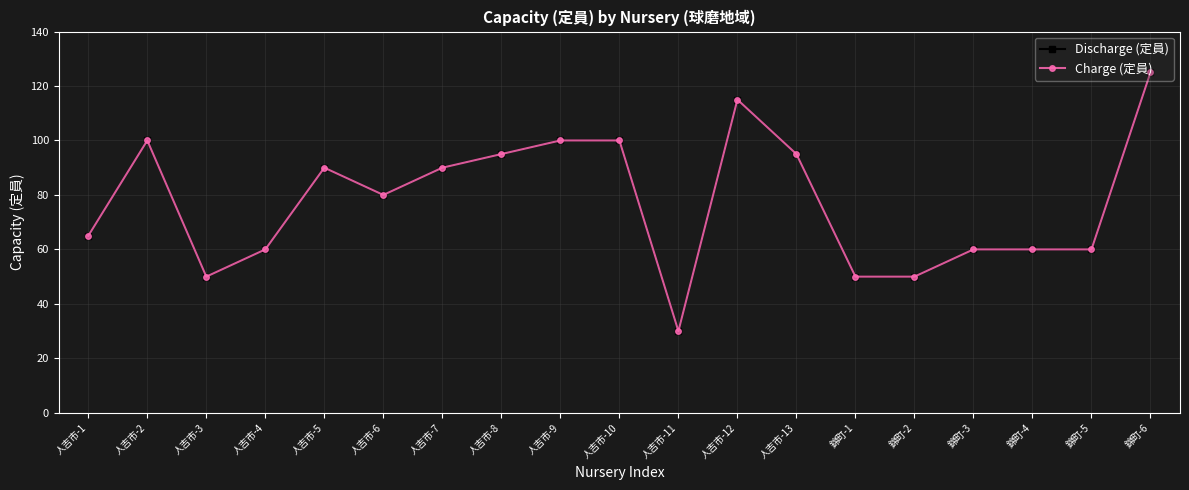

Does the chart have visible grid lines?

Yes